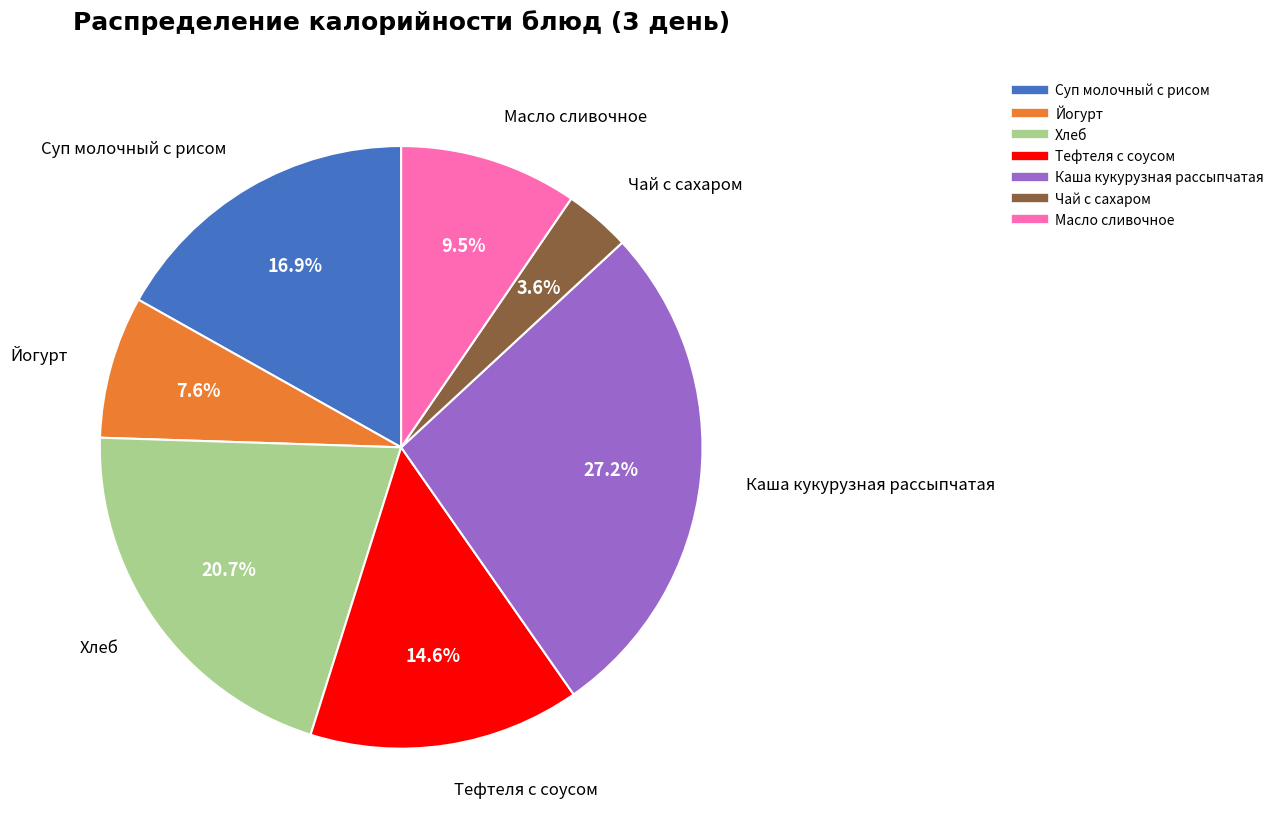

Does Чай с сахаром account for over 50% of the chart?

No